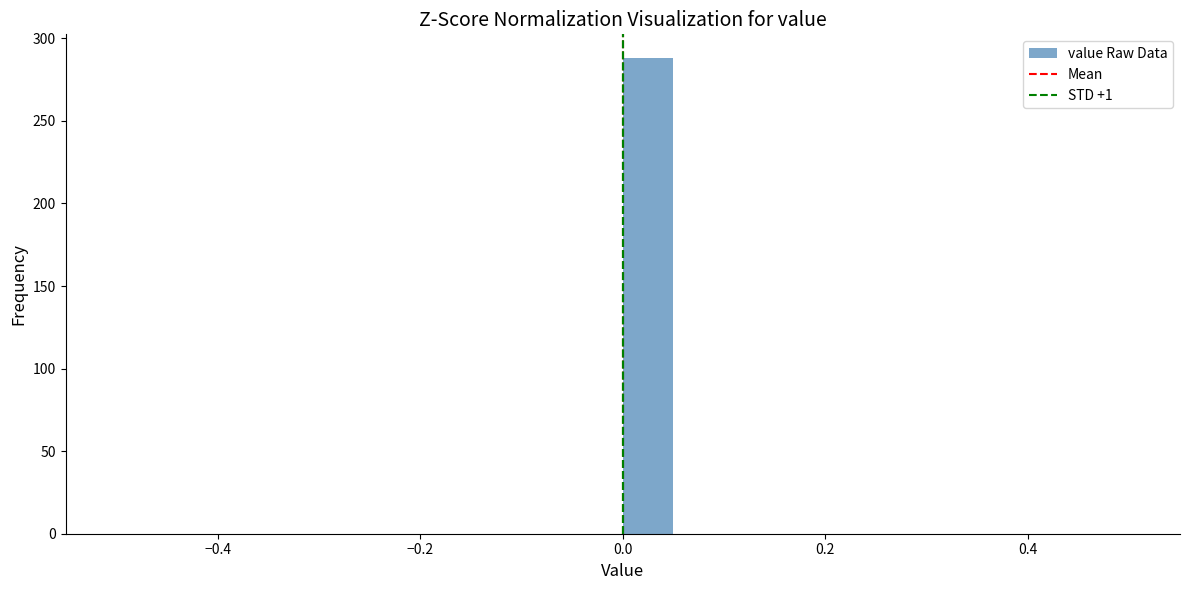

Read against the x-axis, roughly where is the centre of the tallest bar?

0.02